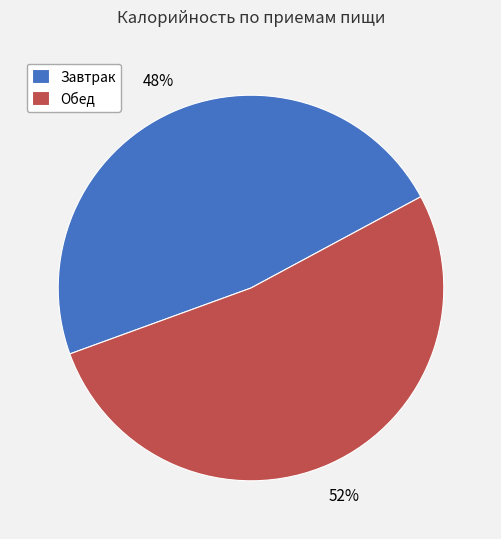

To the nearest percent, what percentage of the pie is Обед?

52%